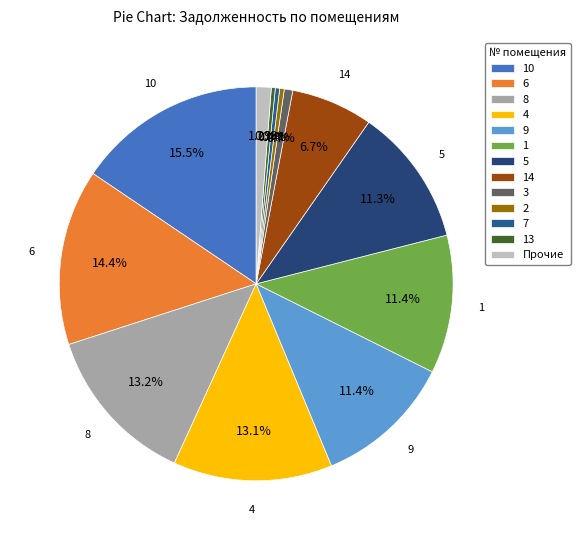

Count the number of slices in the pie.

13